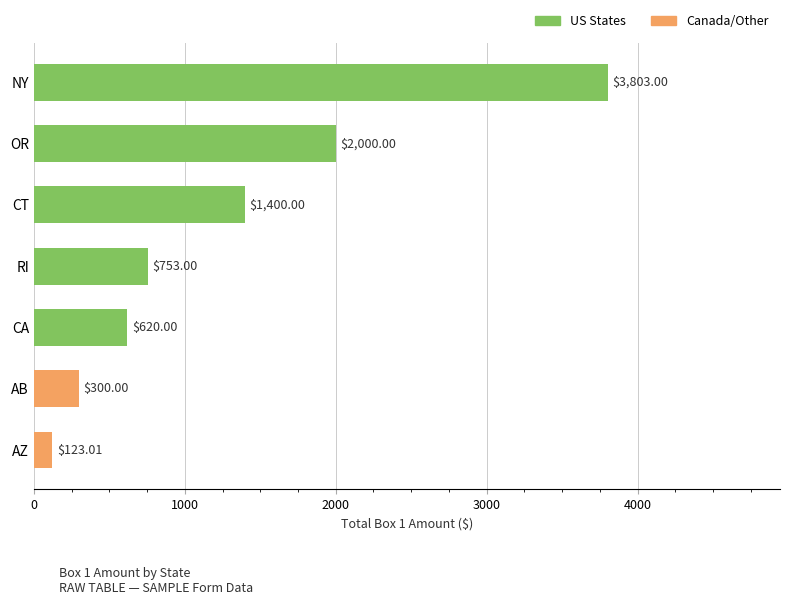

How many bars are there in total?

7